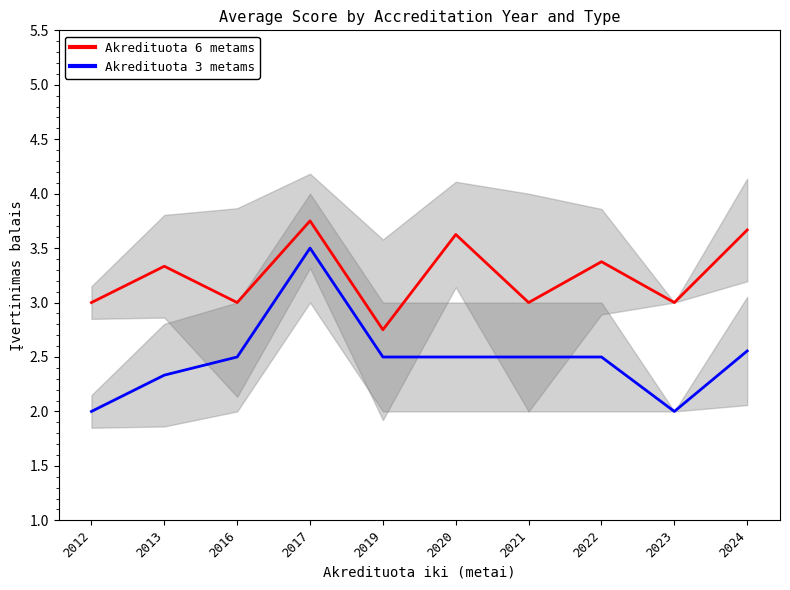

Which has a higher value, 2013 or 2021?

2013